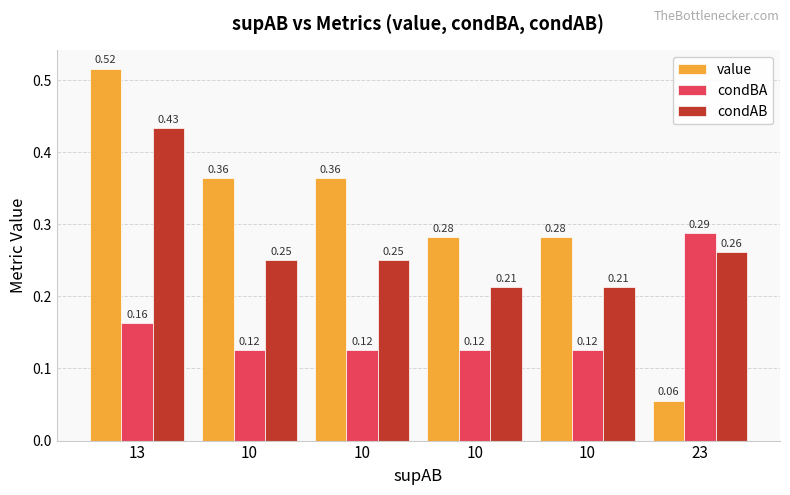

What are all the series names shown in the legend?

value, condBA, condAB